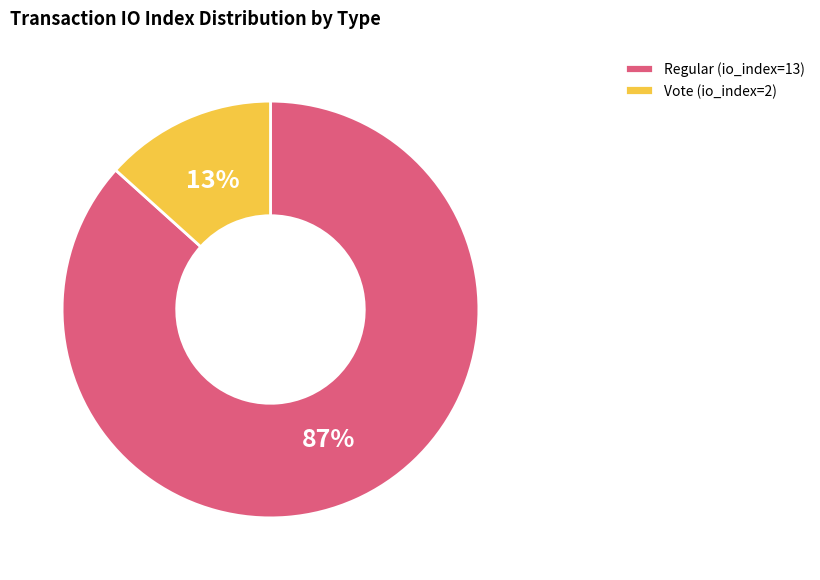

What is the majority slice?

Regular (io_index=13)